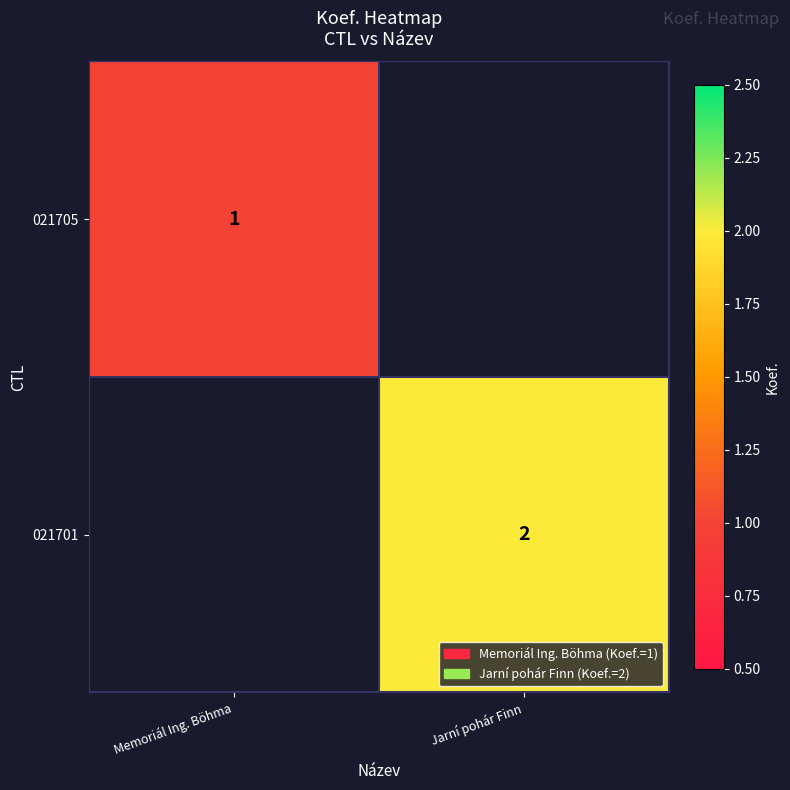

The value of 021705 at Memoriál Ing. Böhma is 1. True or false?

True